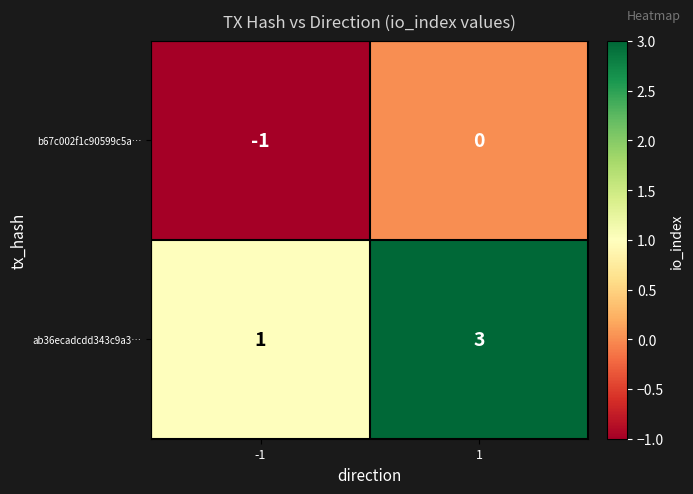

Is the value of b67c002f1c90599c5a… at 1 greater than the value of ab36ecadcdd343c9a3… at 1?

No